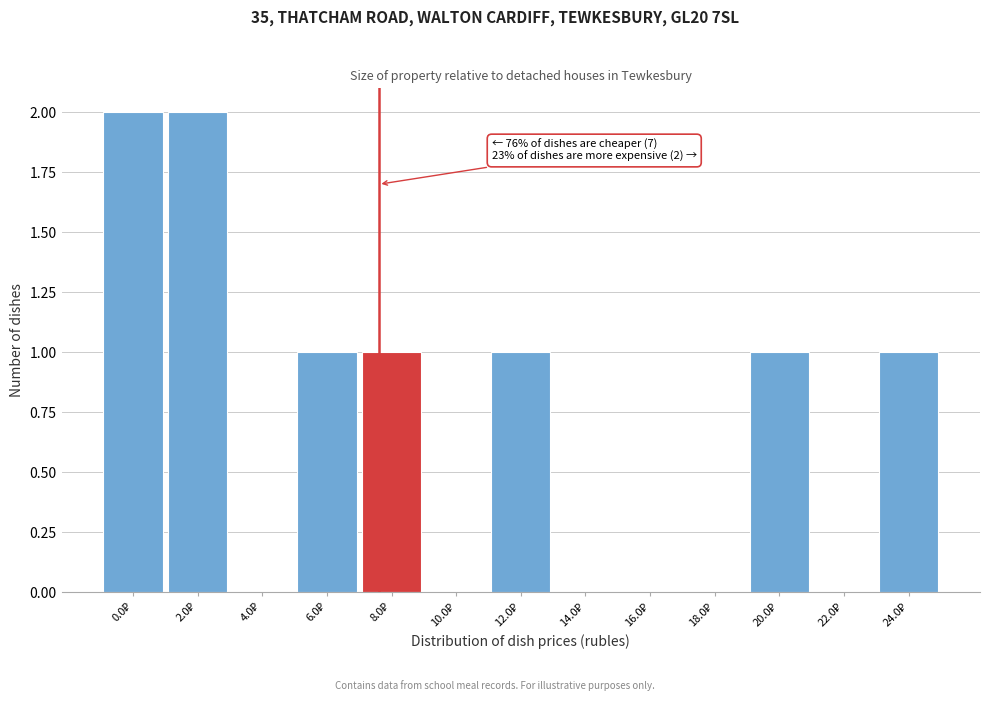

What is the sum of all values?

9